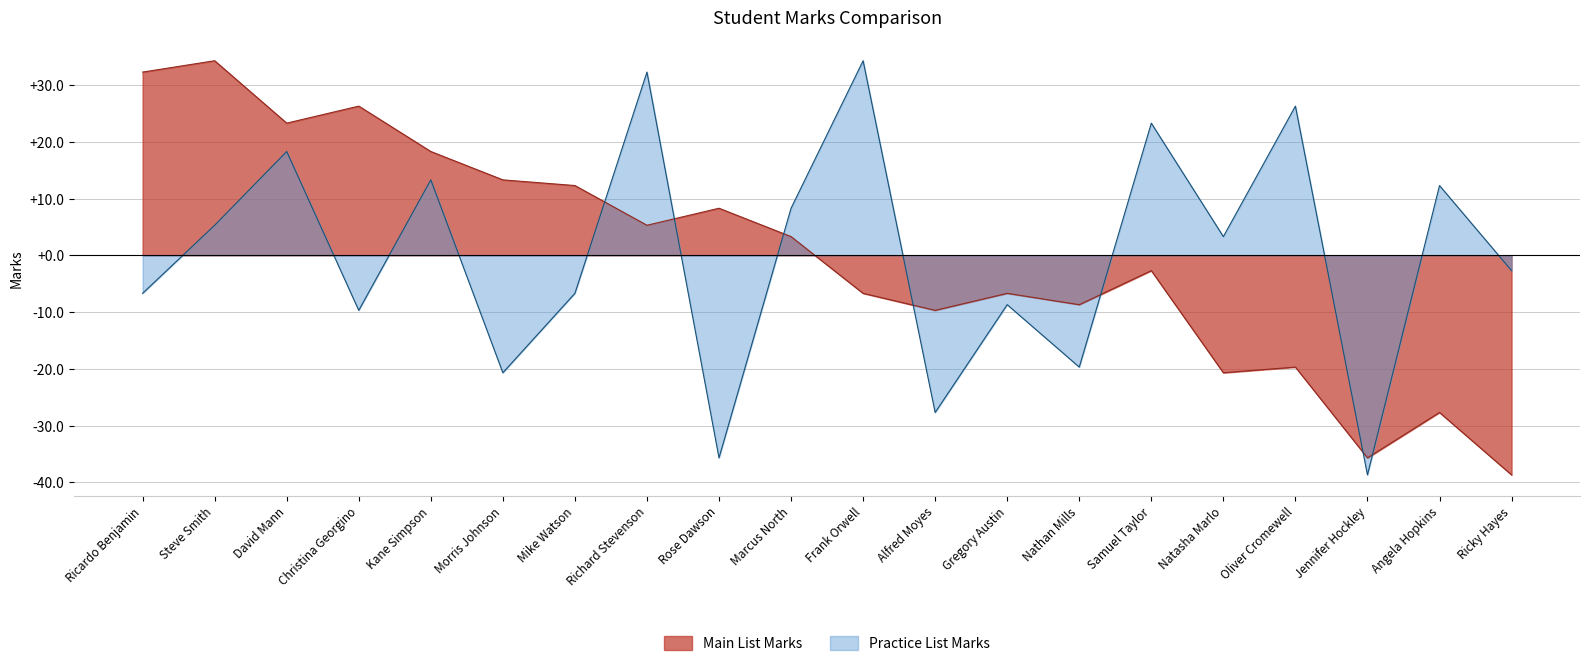

List the labels in order of Practice List Marks value, largest first.

Frank Orwell, Richard Stevenson, Oliver Cromewell, Samuel Taylor, David Mann, Kane Simpson, Angela Hopkins, Marcus North, Steve Smith, Natasha Marlo, Ricky Hayes, Ricardo Benjamin, Mike Watson, Gregory Austin, Christina Georgino, Nathan Mills, Morris Johnson, Alfred Moyes, Rose Dawson, Jennifer Hockley